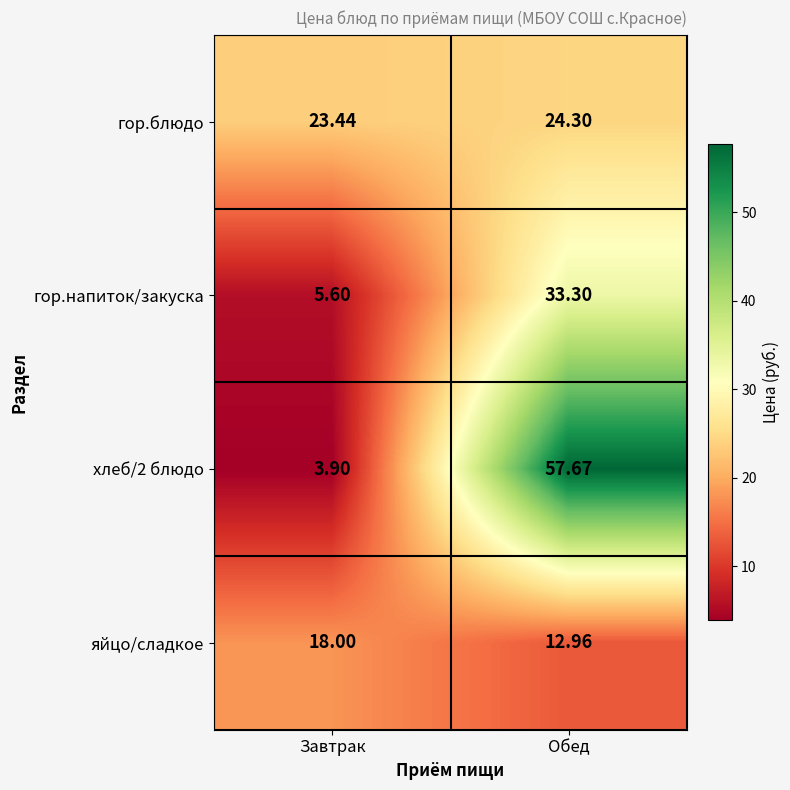

List the series in order of their peak value, highest first.

хлеб/2 блюдо, гор.напиток/закуска, гор.блюдо, яйцо/сладкое